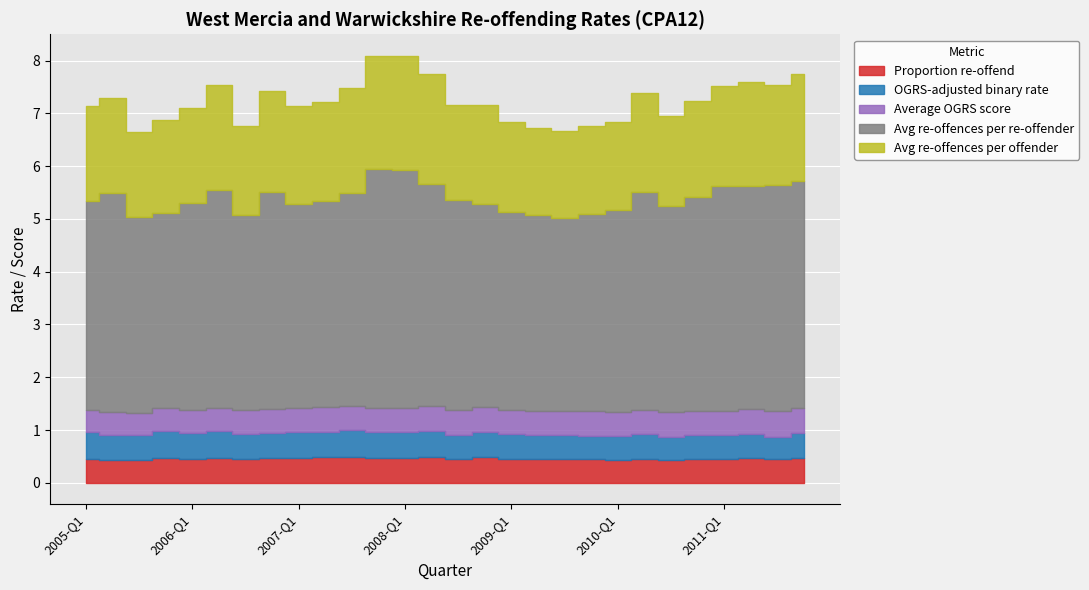

How many interior local valleys does the OGRS-adjusted binary rate series have?

9